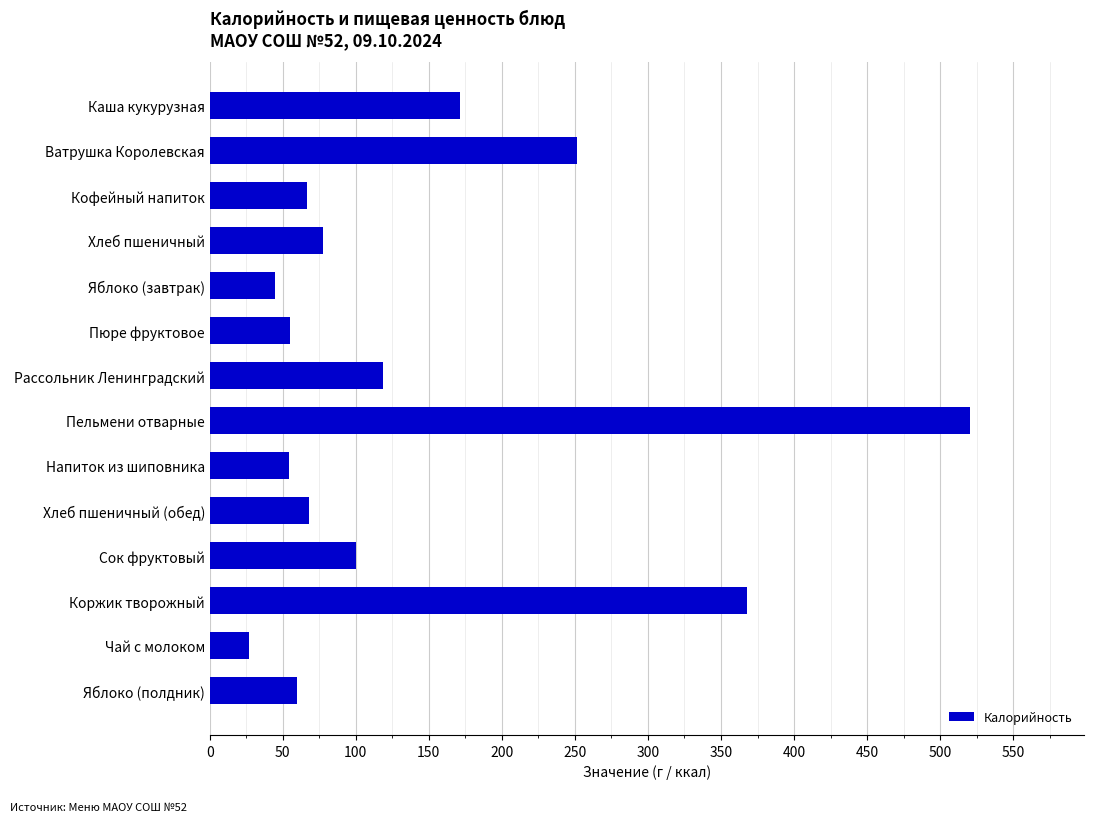

What is the value of the 14th bar from the top?

59.9